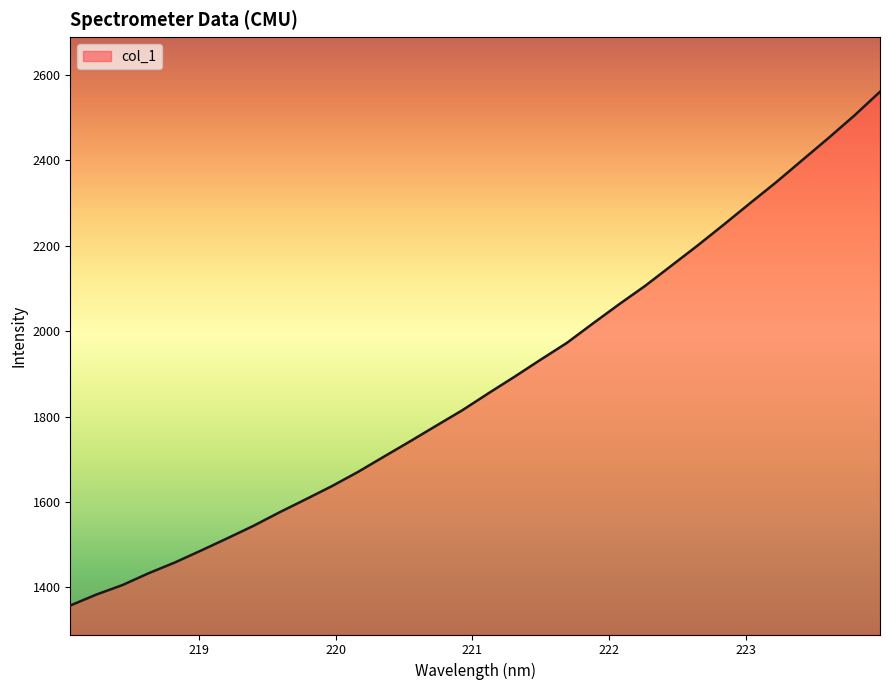

What is the smallest value displayed?

1357.8